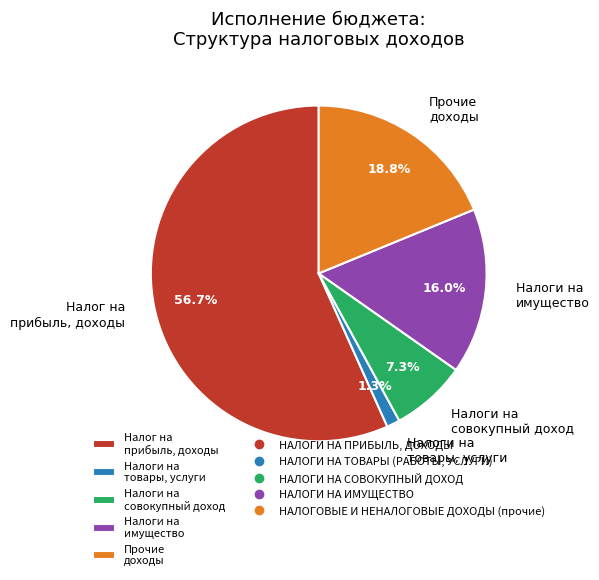

Does Налог на прибыль, доходы represent more than half of the total?

Yes